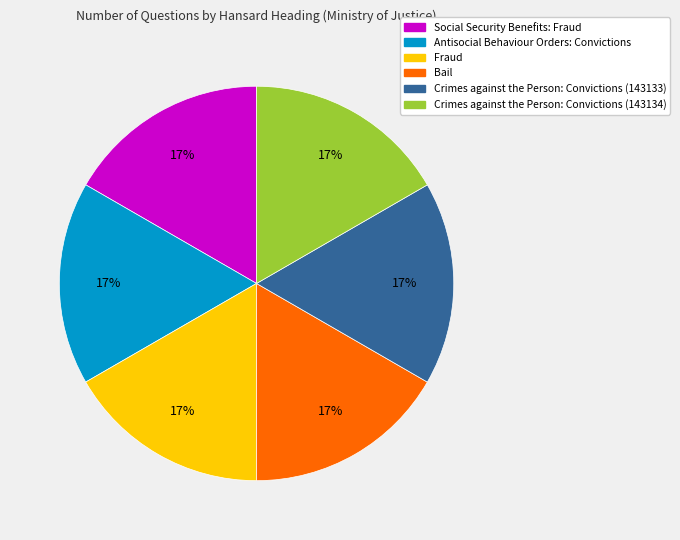

Combined, do Antisocial Behaviour Orders: Convictions and Crimes against the Person: Convictions (143133) account for over 50%?

No